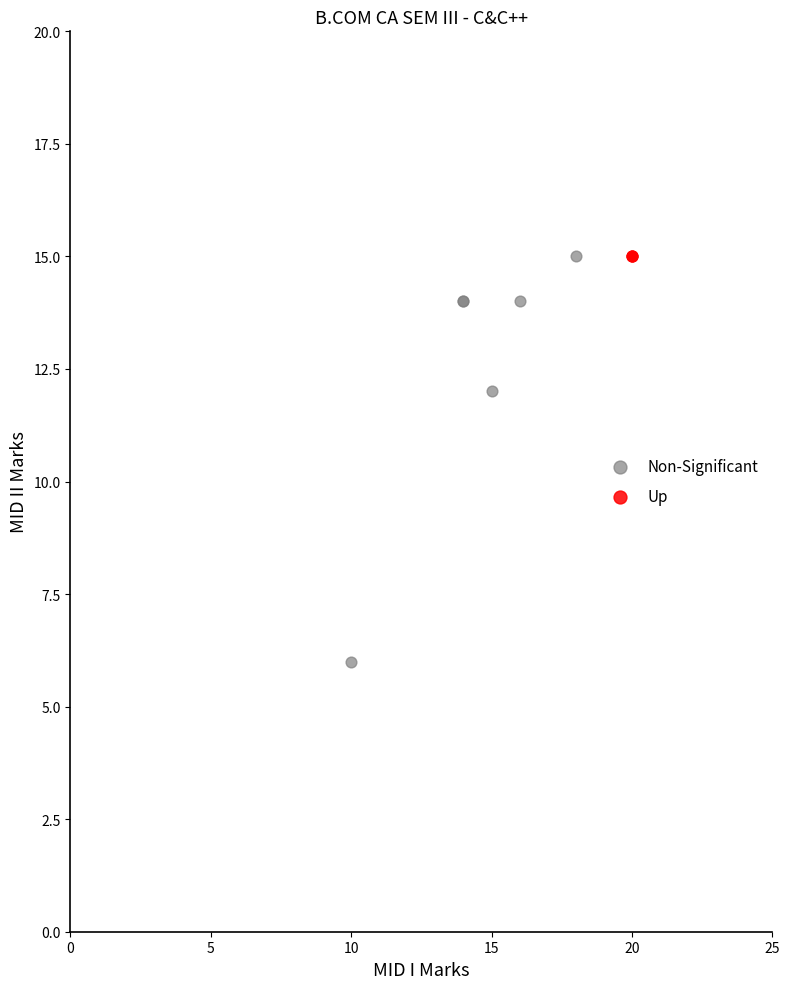

What are all the series names shown in the legend?

Non-Significant, Up